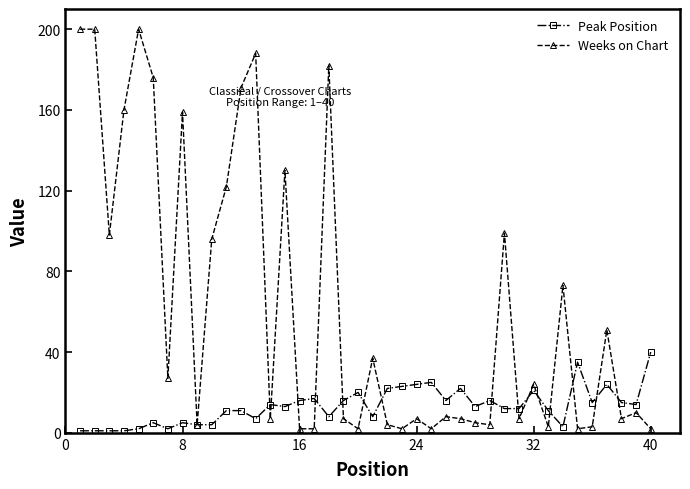

True or false: Peak Position has more than 2 interior local peaks.

True